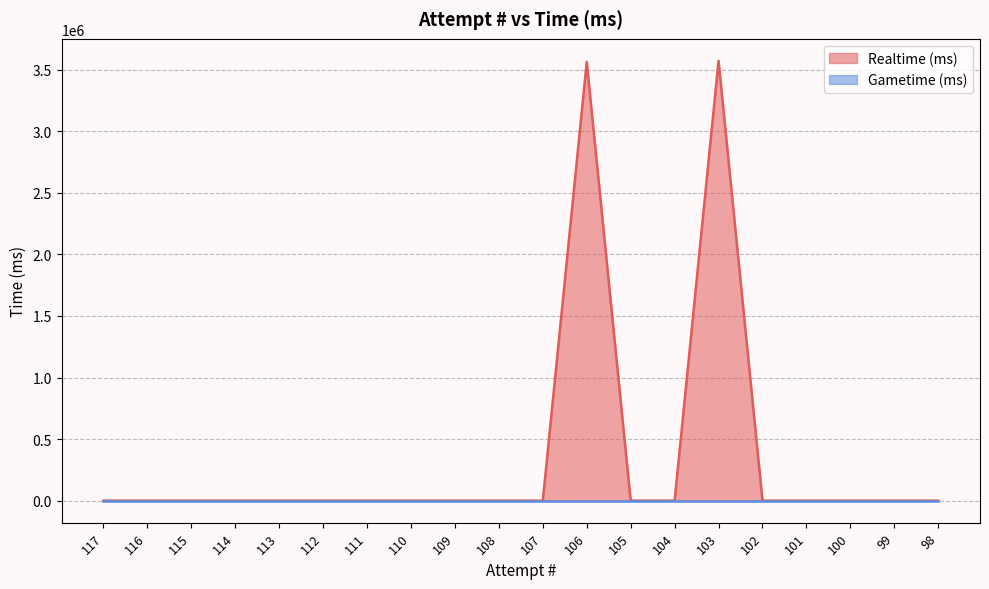

Which category has the lowest value across all series?

117